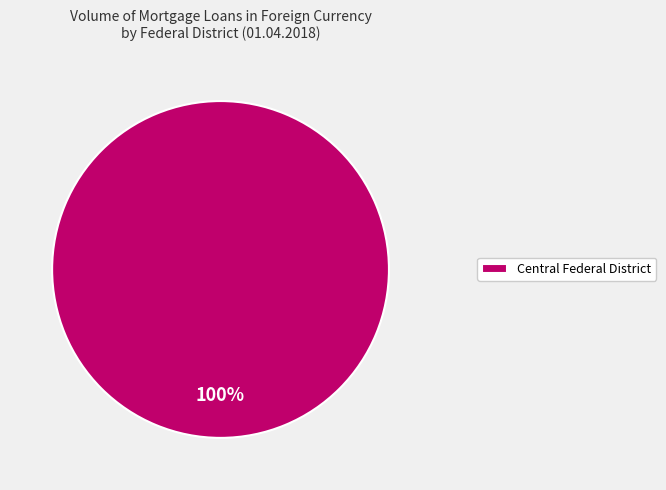

Which category accounts for the majority?

Central Federal District